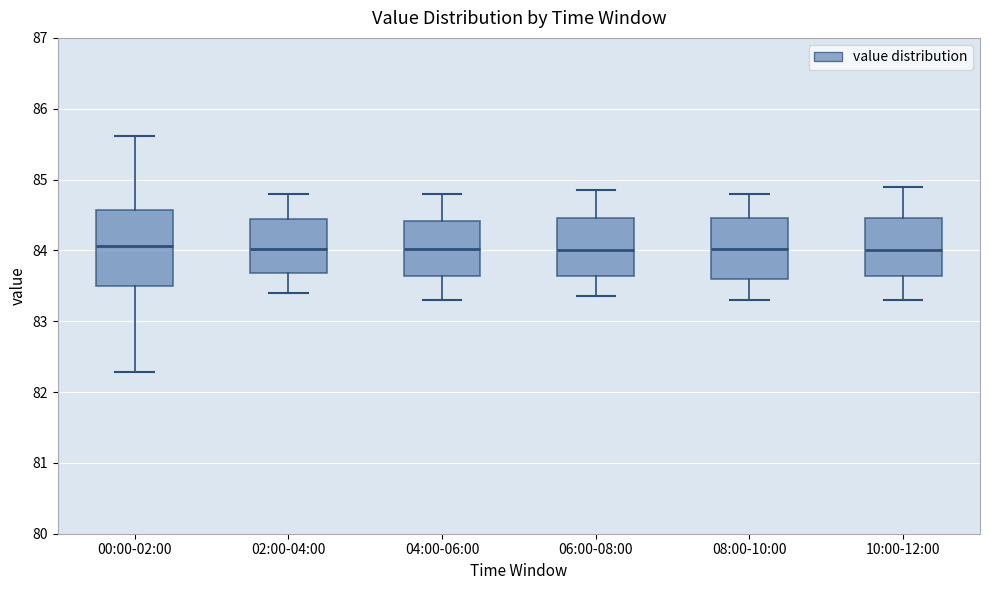

Reading left to right, read every box against the y-axis: the position of its median line, the range the box covers, and the ends of its whiskers. The values are not printed on the chart, so give them approximately, as read against the axis.

00:00-02:00: median 84.1, box 83.5 to 84.6, whiskers 82.3 to 85.6
02:00-04:00: median 84.0, box 83.7 to 84.5, whiskers 83.4 to 84.8
04:00-06:00: median 84.0, box 83.6 to 84.4, whiskers 83.3 to 84.8
06:00-08:00: median 84.0, box 83.6 to 84.5, whiskers 83.4 to 84.9
08:00-10:00: median 84.0, box 83.6 to 84.5, whiskers 83.3 to 84.8
10:00-12:00: median 84.0, box 83.6 to 84.5, whiskers 83.3 to 84.9